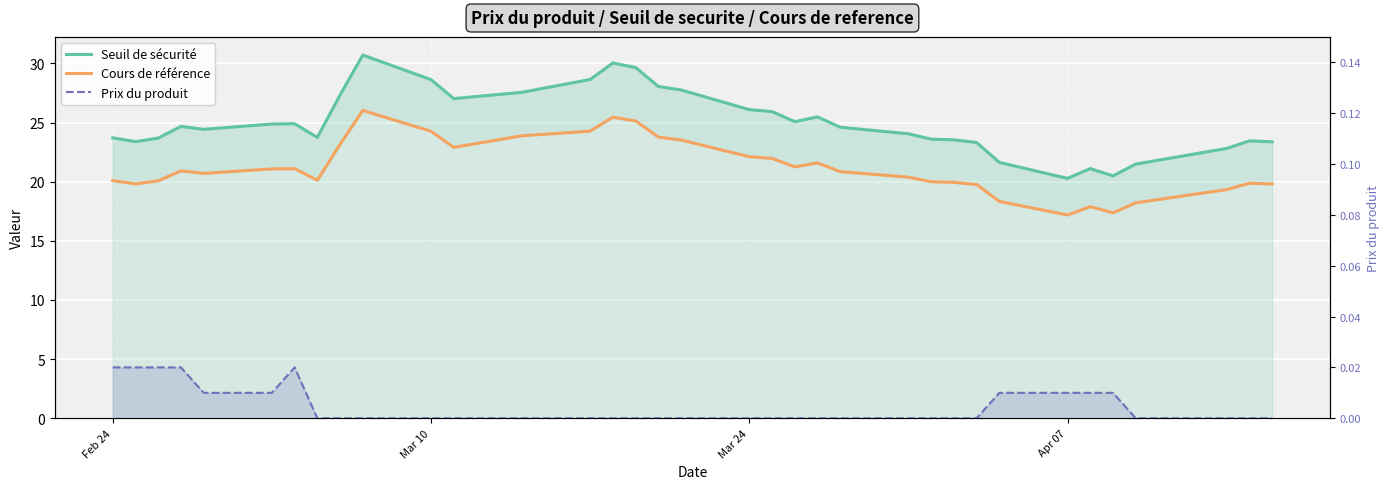

List the series in order of their peak value, lowest first.

Prix du produit, Cours de référence, Seuil de sécurité